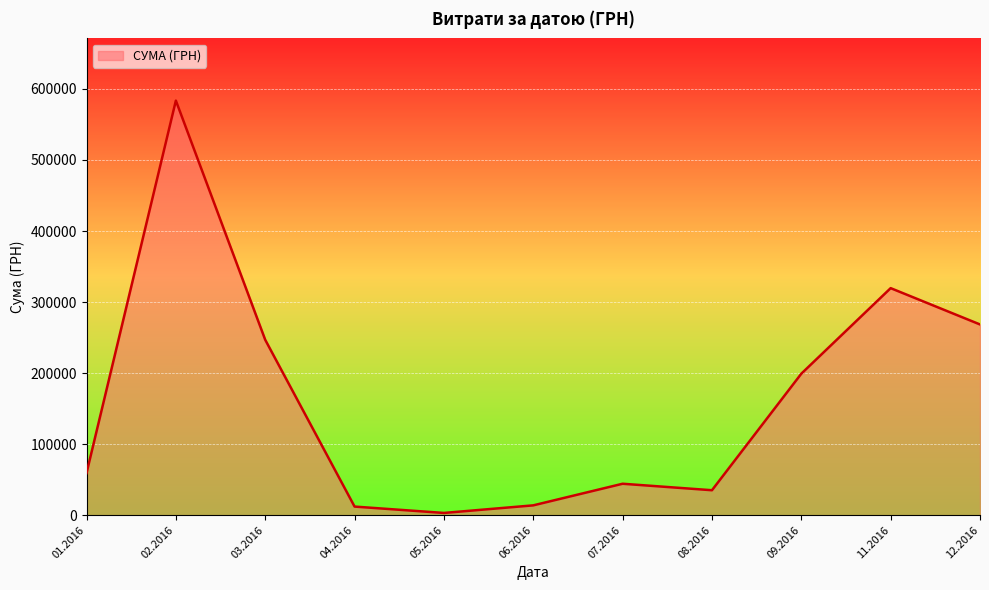

What is the difference between the maximum and minimum values?

580399.0